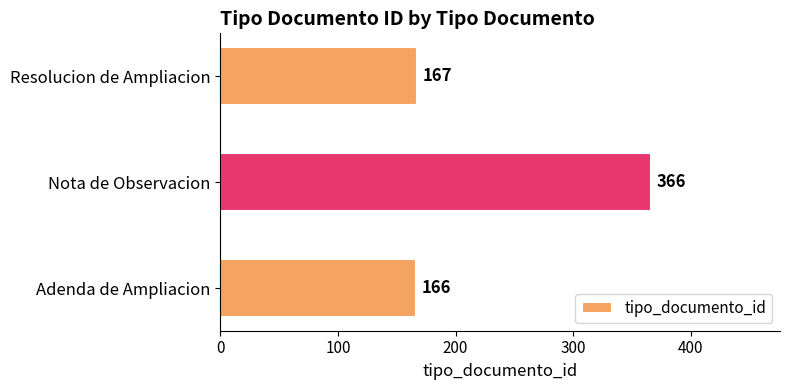

Between Adenda de Ampliacion and Resolucion de Ampliacion, which is larger?

Resolucion de Ampliacion